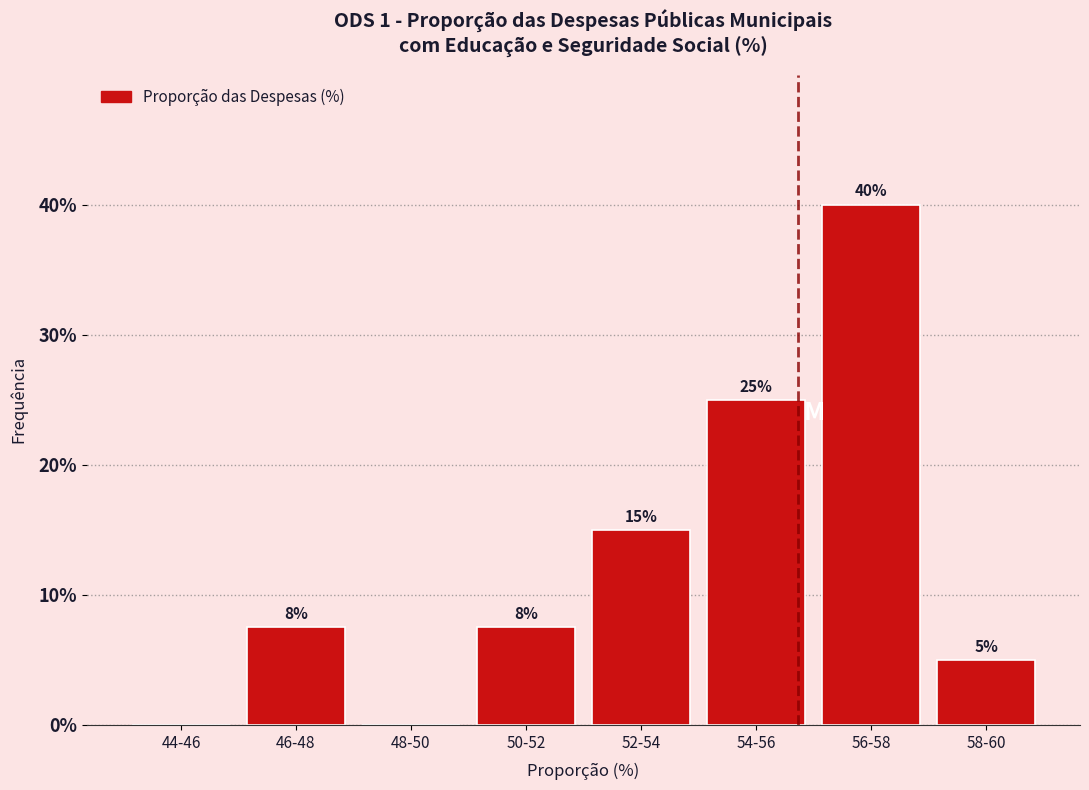

The chart shows a value of 15.0 at 52-54. True or false?

True